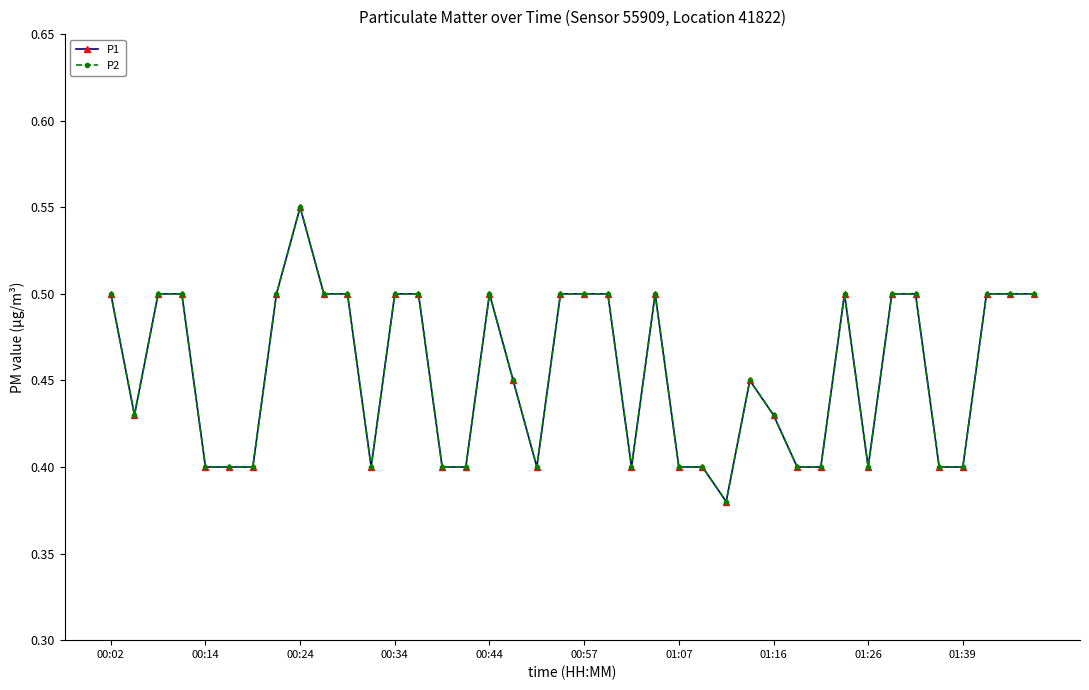

Is this an area chart (filled region under the line)?

No